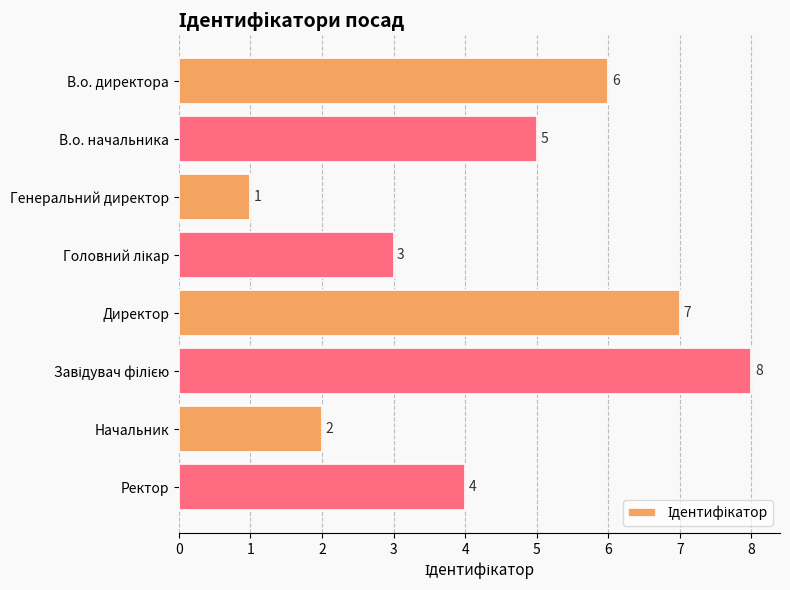

Reading top to bottom, transcribe all the data shown in this chart.

6	5	1	3	7	8	2	4